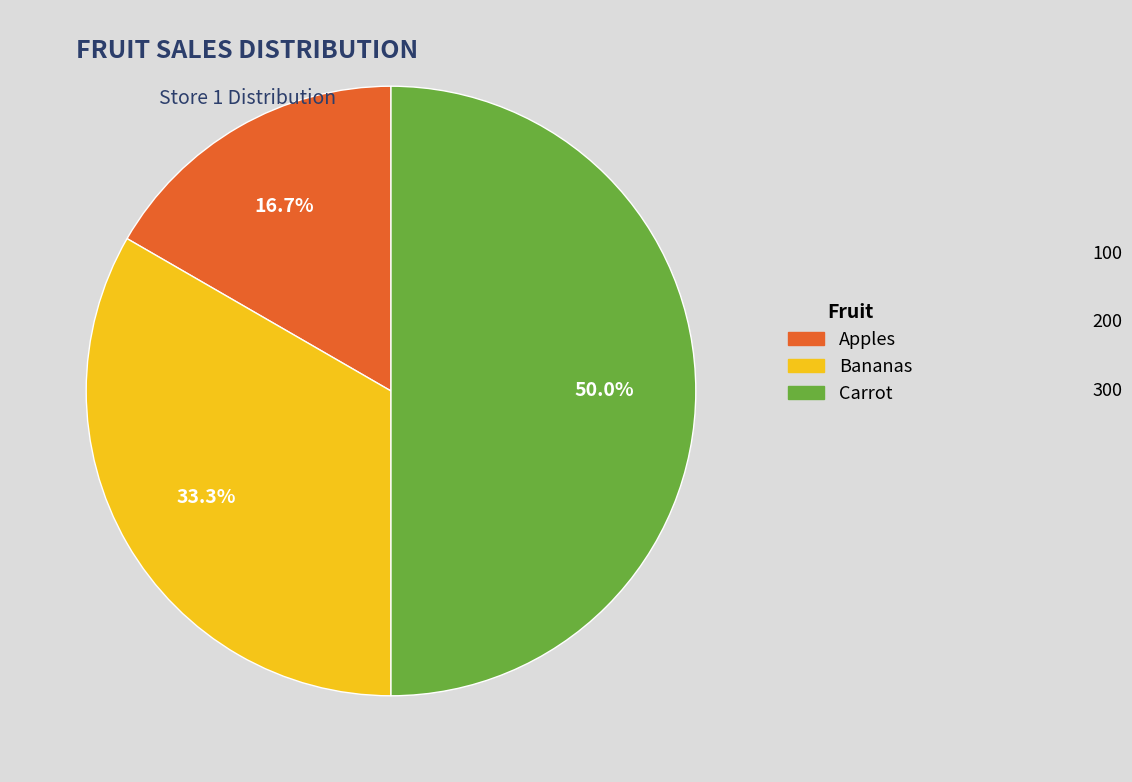

Which category has the smallest portion of the pie?

Apples